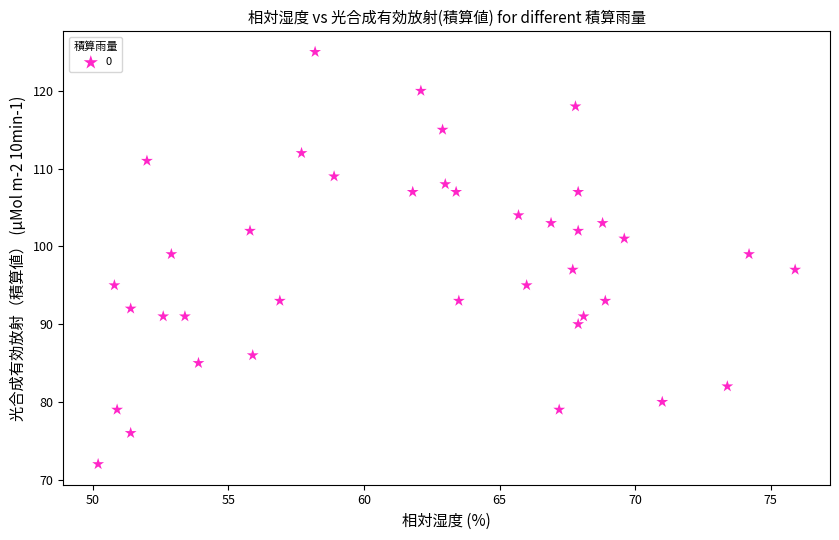

What is the range of Y values (max minus min)?

53